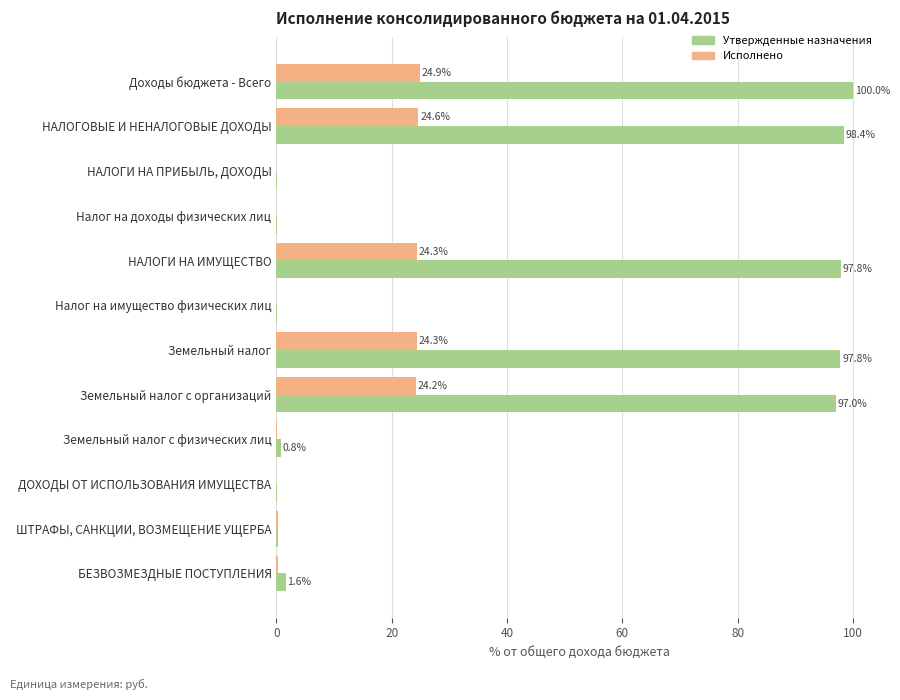

Which series has the largest total across all categories?

Утвержденные назначения